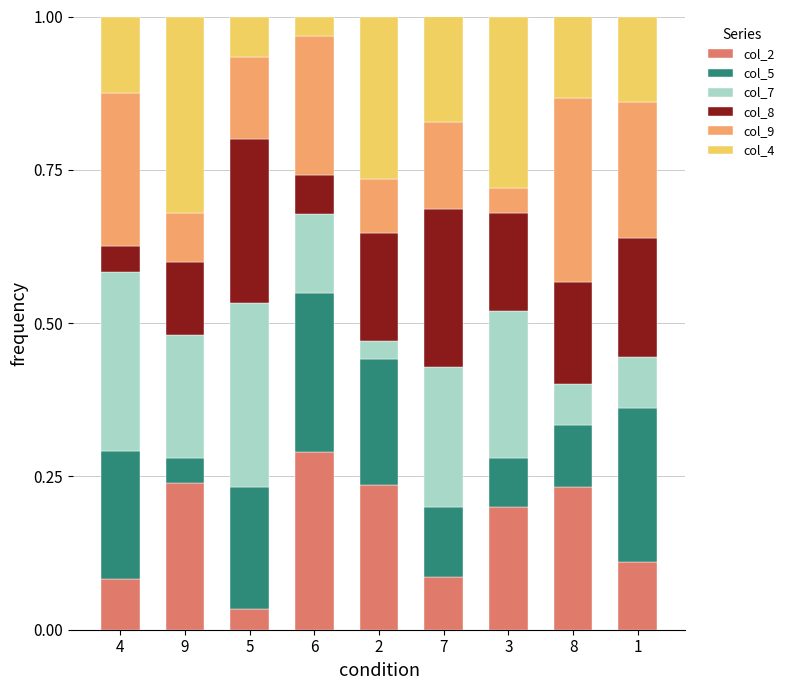

What is the total value across all series at 8?

1.0